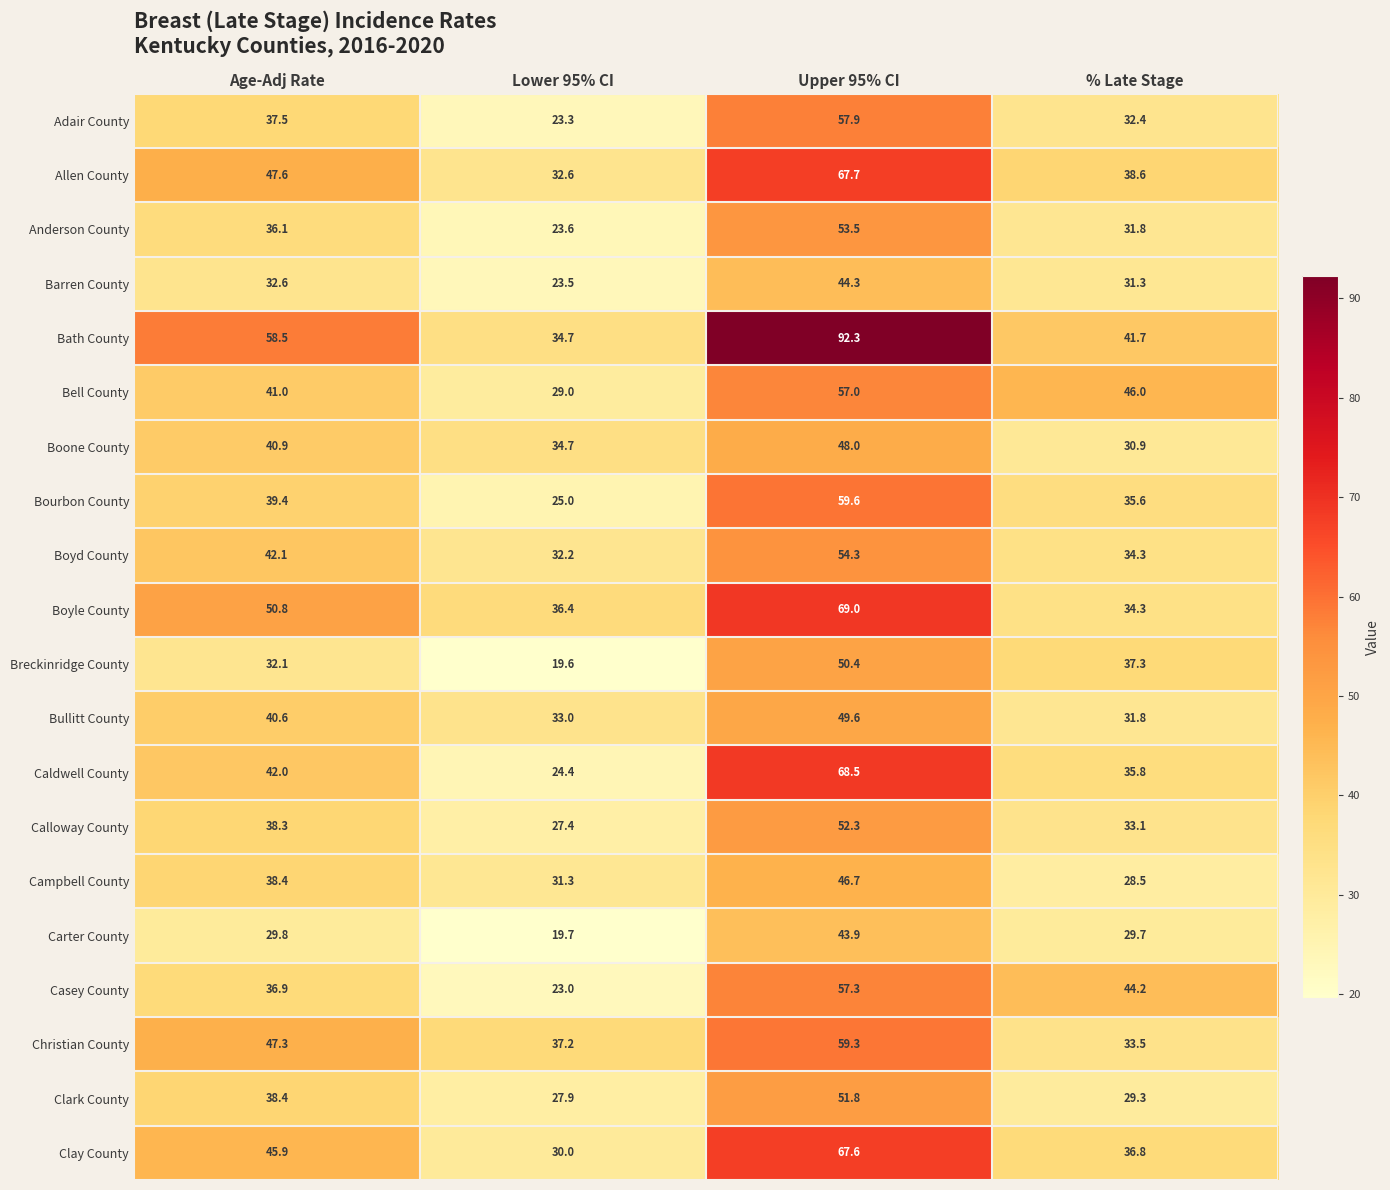

What is the sum of all Campbell County values?

144.9